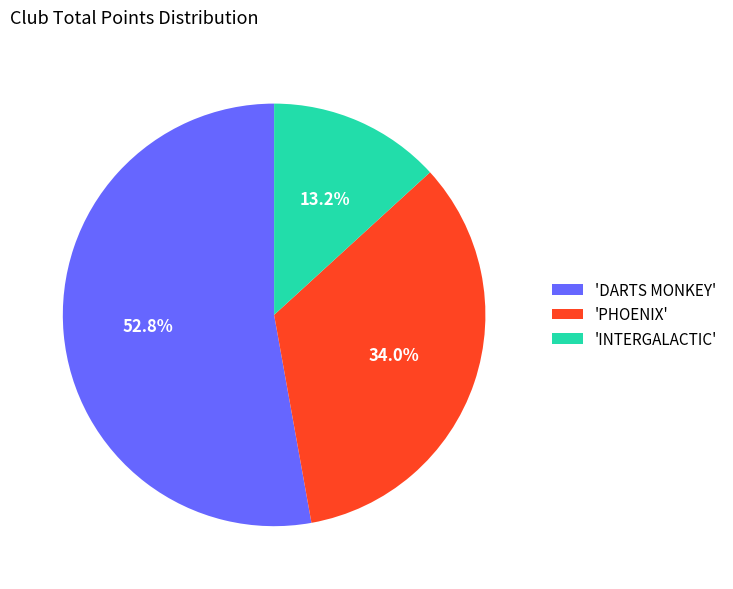

Which has a higher value, 'INTERGALACTIC' or 'PHOENIX'?

'PHOENIX'